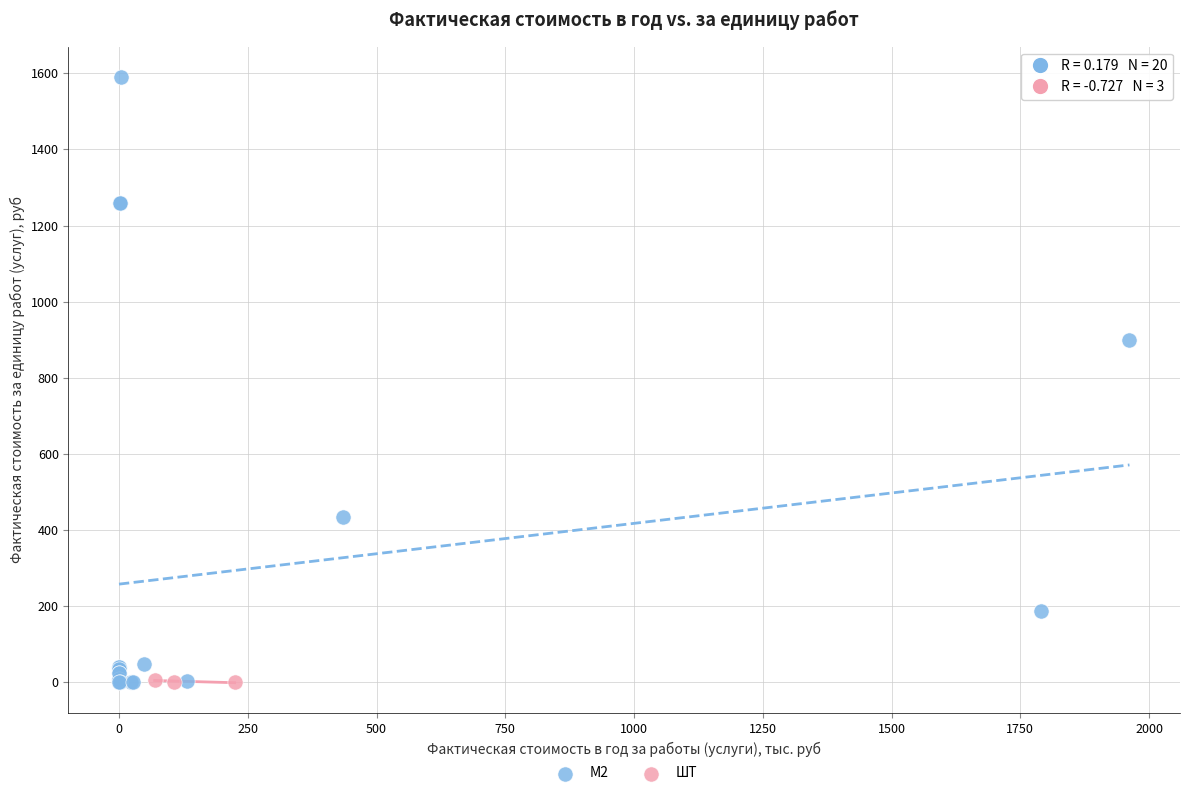

Which series has the largest Y range (max minus min)?

М2